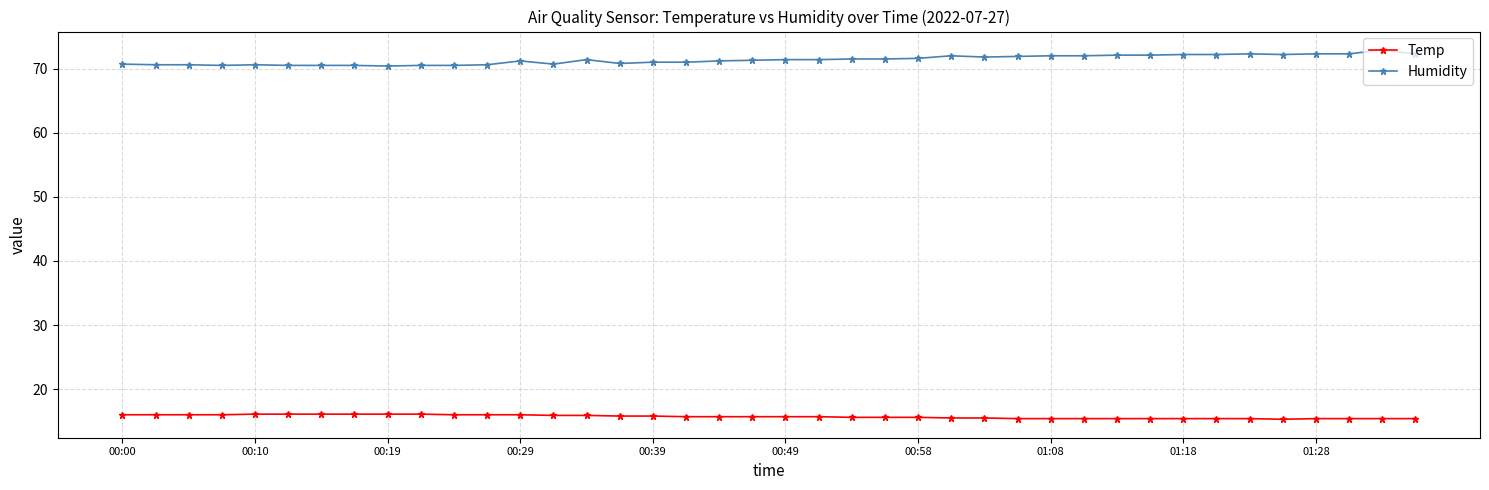

Does the chart have visible grid lines?

Yes